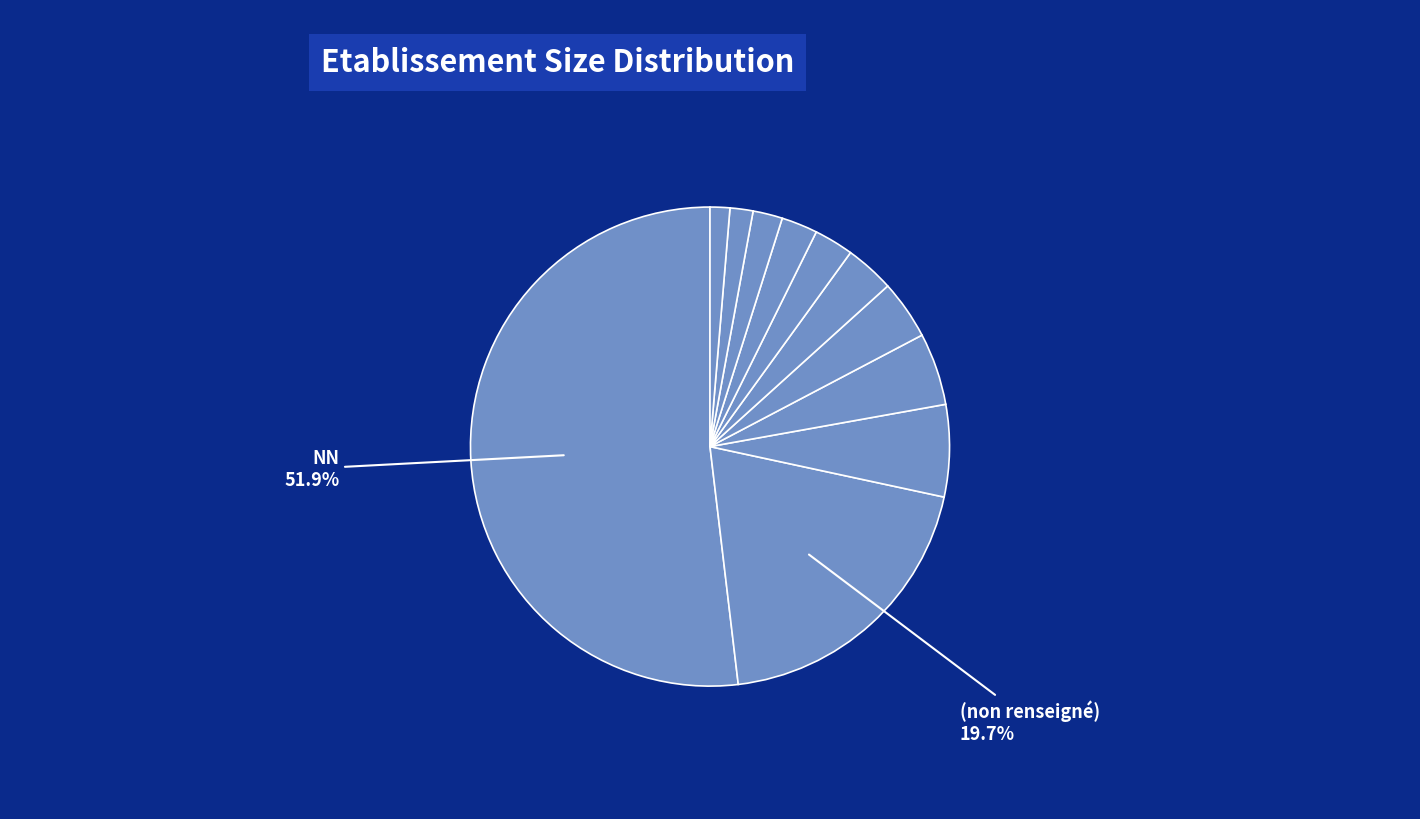

How many segments does this pie chart have?

11